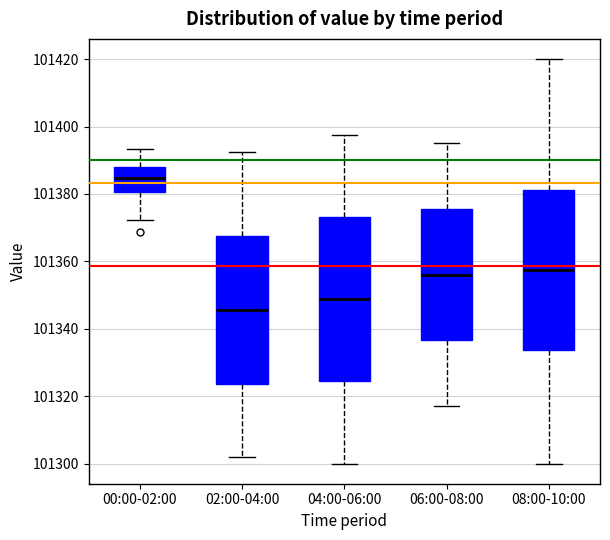

Where does the lower whisker of the box for 02:00-04:00 end on the y-axis? The values are not printed on the chart, so give them approximately, as read against the axis.

101302